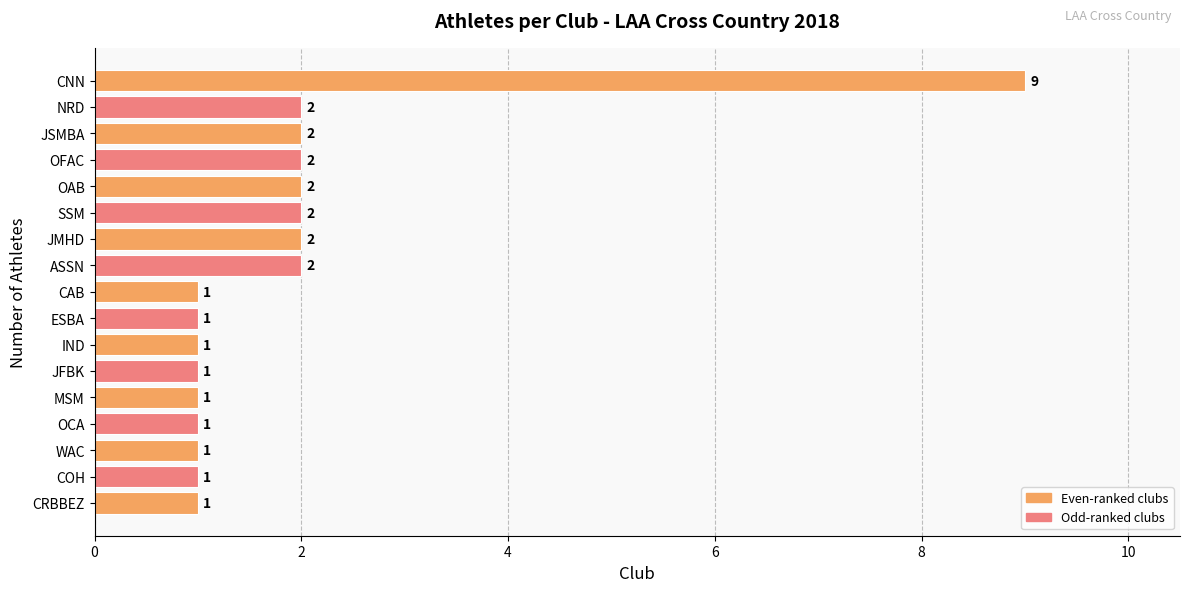

Reading bottom to top, transcribe all the data shown in this chart.

CRBBEZ=1	COH=1	WAC=1	OCA=1	MSM=1	JFBK=1	IND=1	ESBA=1	CAB=1	ASSN=2	JMHD=2	SSM=2	OAB=2	OFAC=2	JSMBA=2	NRD=2	CNN=9